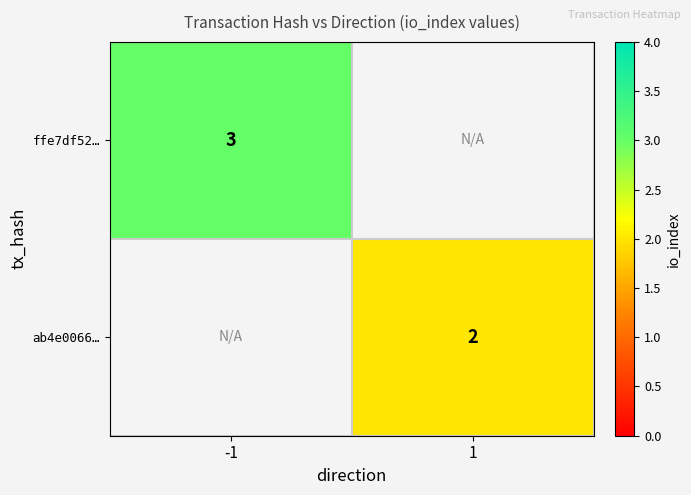

Is the value of ab4e0066… at 1 greater than the value of ffe7df52… at -1?

No